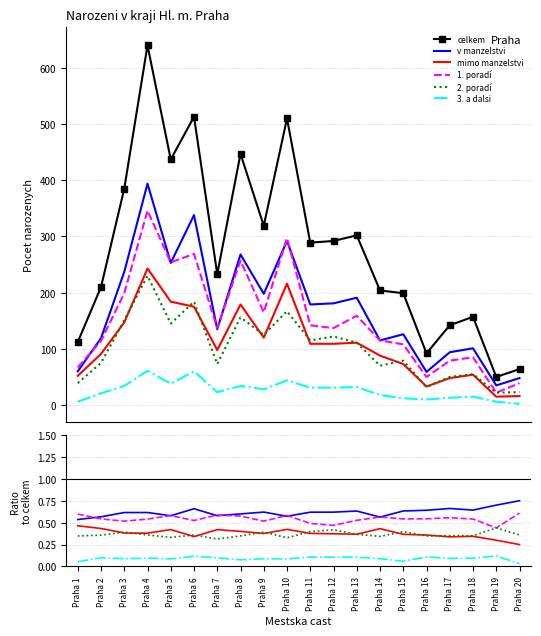

The value of v manzelstvi at Praha 8 is 0.3. True or false?

False